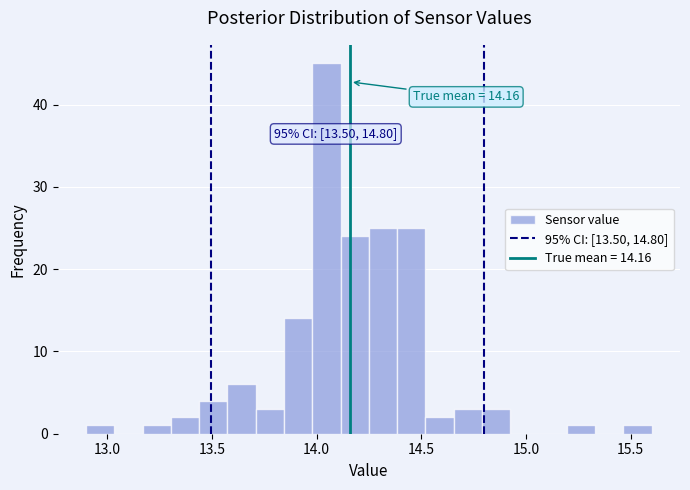

Around what value on the x-axis is the tallest bar? Give the approximate position of its centre, as read against the axis.

14.05